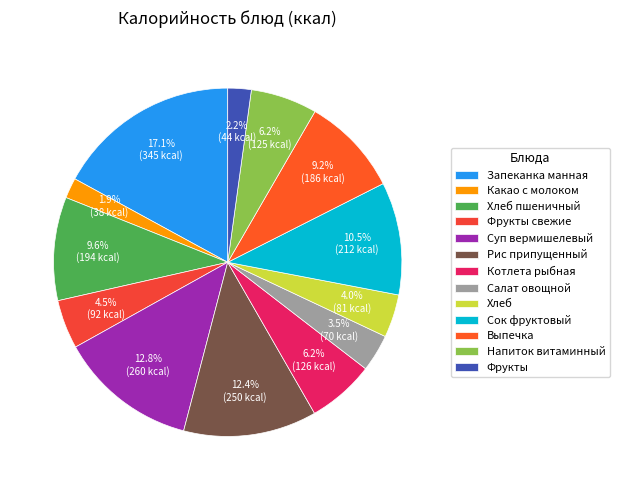

Rank the categories by value from lowest to highest.

Какао с молоком, Фрукты, Салат овощной, Хлеб, Фрукты свежие, Напиток витаминный, Котлета рыбная, Выпечка, Хлеб пшеничный, Сок фруктовый, Рис припущенный, Суп вермишелевый, Запеканка манная